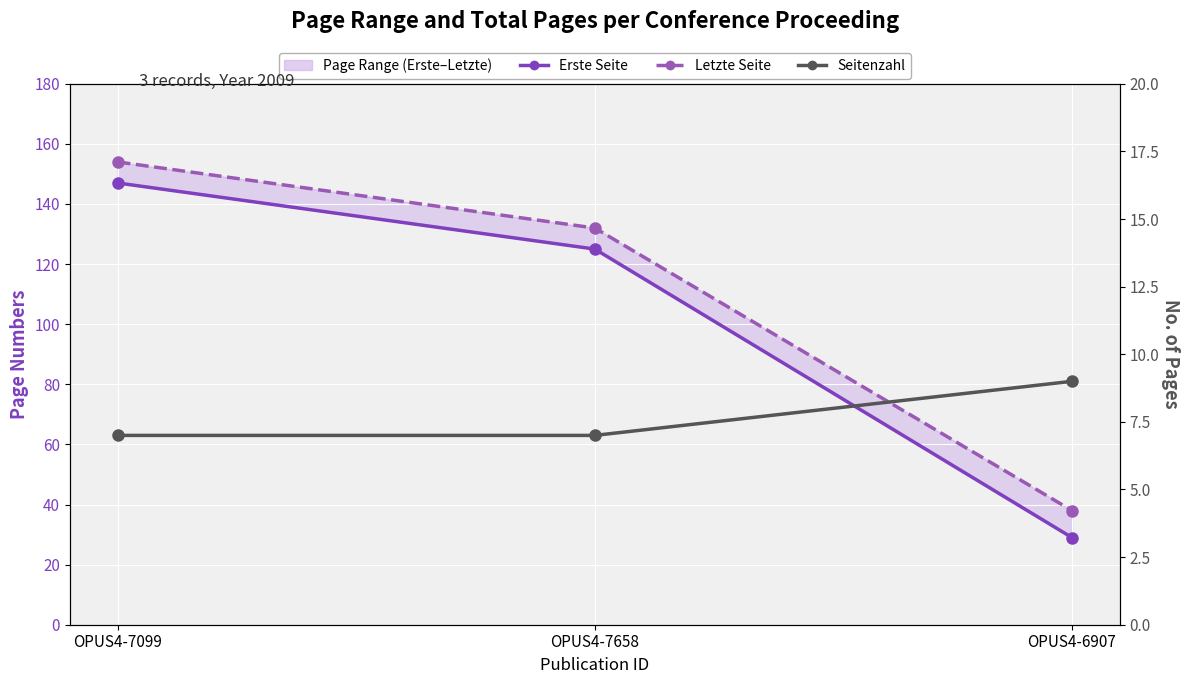

What is the label of the 2nd point from the right?

OPUS4-7658